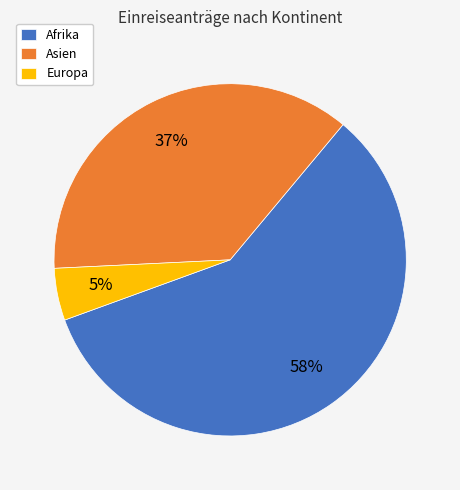

Which category has the smallest portion of the pie?

Europa